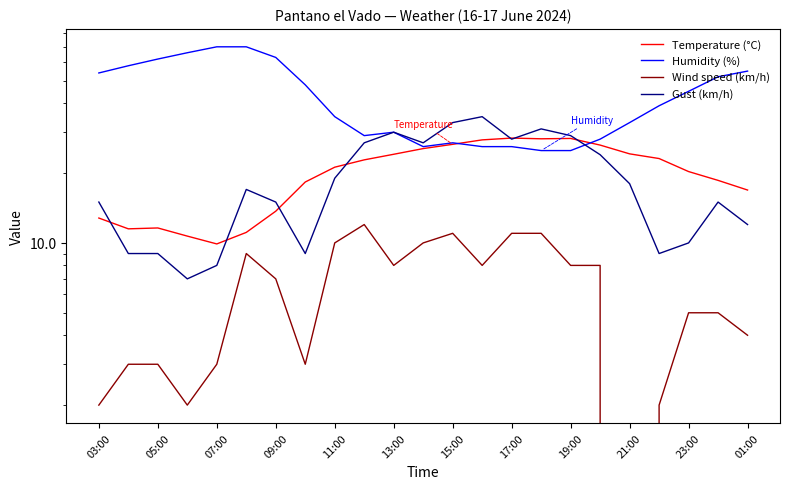

Does the chart have visible grid lines?

No